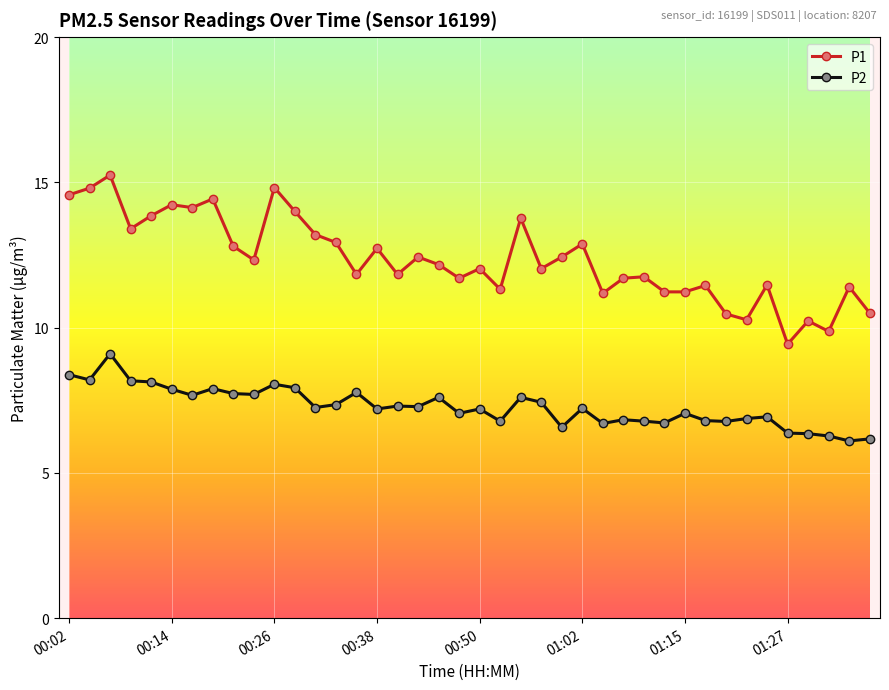

True or false: P1 and P2 intersect in this chart.

False